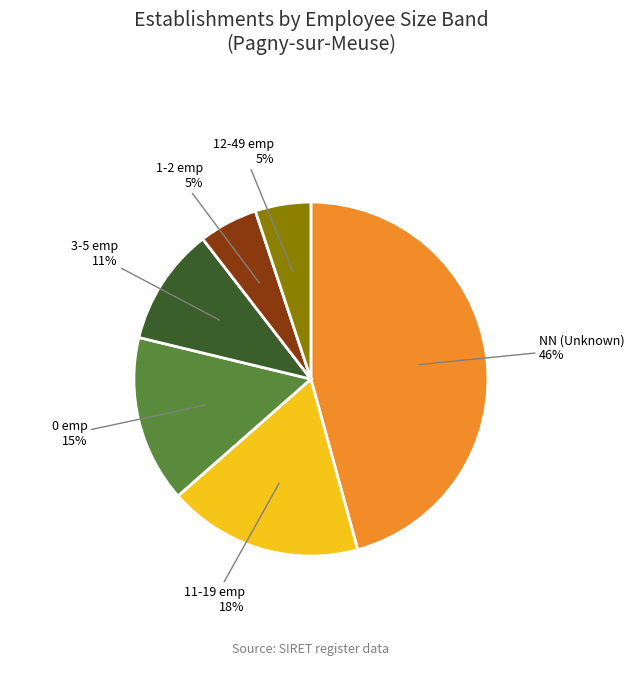

To the nearest percent, what is the average slice percentage?

17%